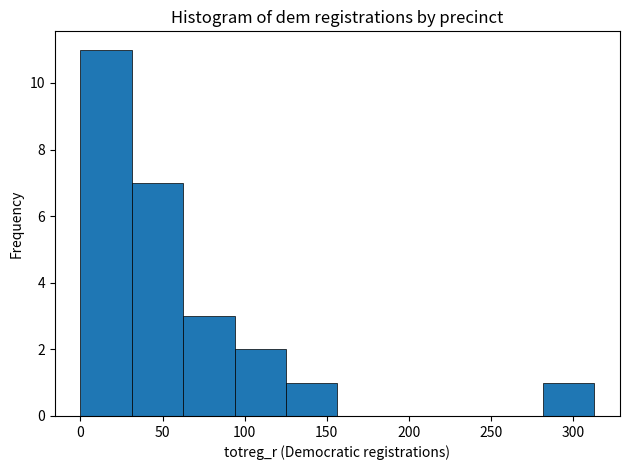

Reading left to right, list every bar in this chart as the range it spans on the x-axis followed by its height. Neither the bar edges nor the heights are printed on the chart, so give them approximately, as read against the axes.

0 to 30: 11
30 to 65: 7
65 to 95: 3
95 to 125: 2
125 to 155: 1
155 to 190: 0
190 to 220: 0
220 to 250: 0
250 to 280: 0
280 to 315: 1